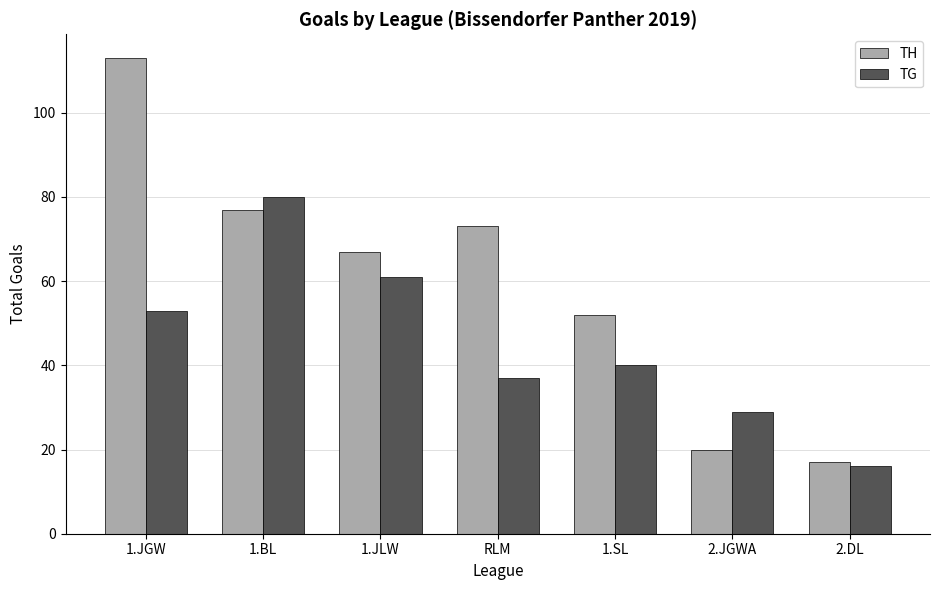

What is the minimum value shown in the chart?

16